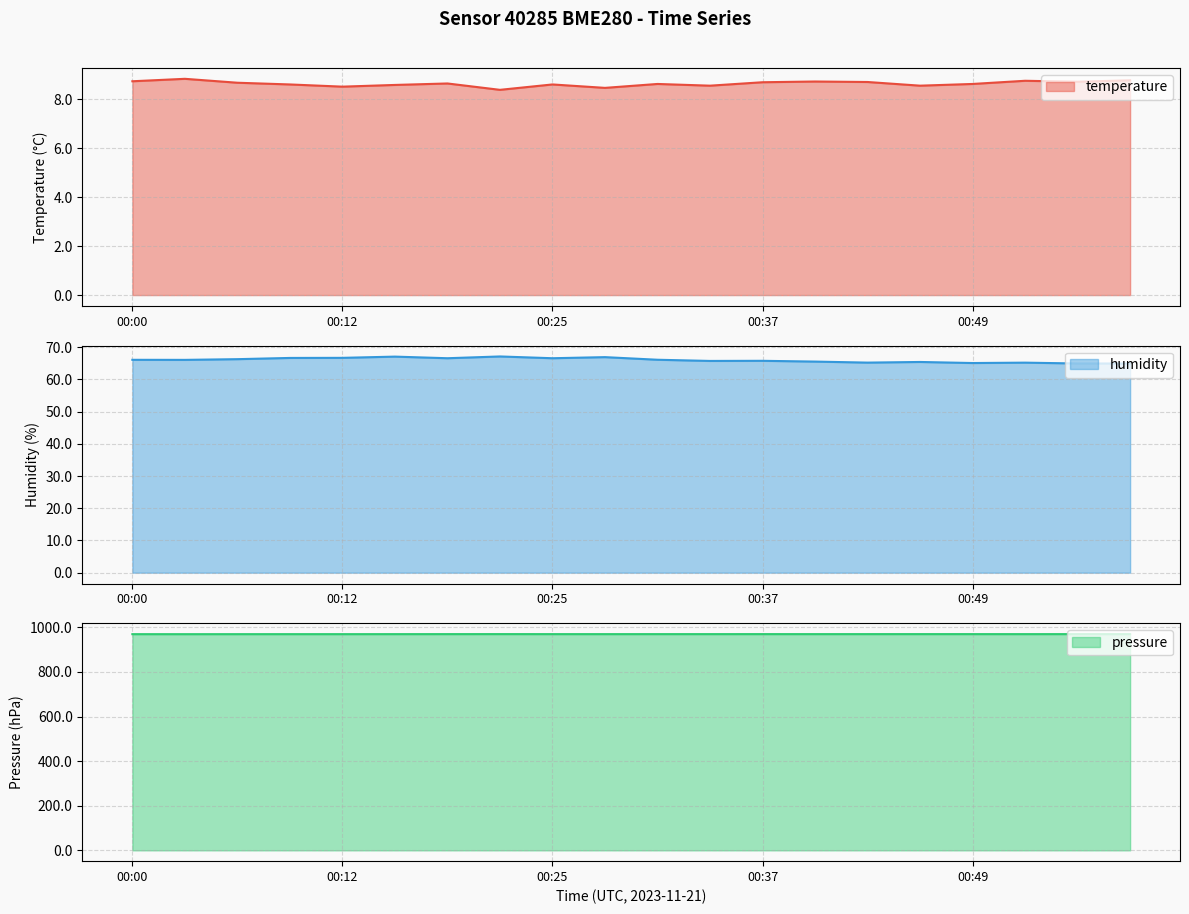

How many lines are shown in the chart?

3